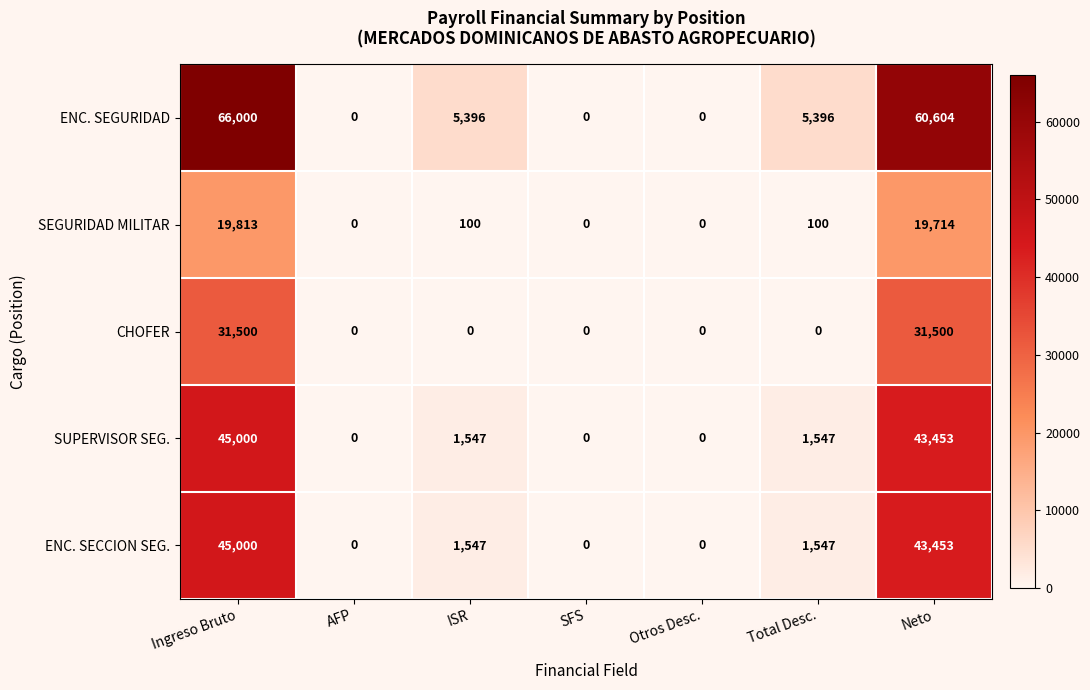

At how many categories does at least one series exceed 41030?

2